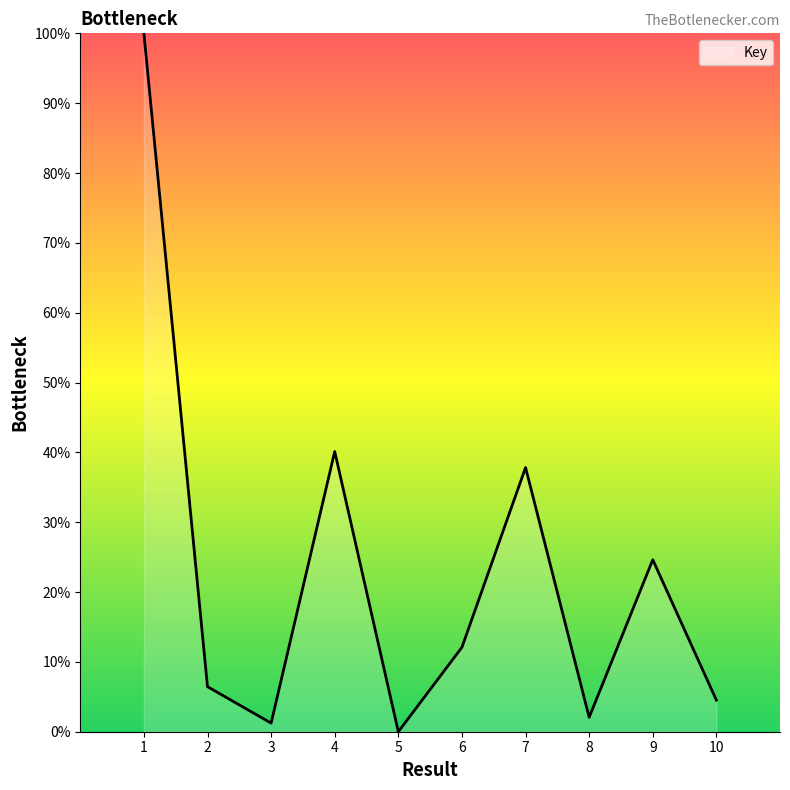

What is the sum of all values?

228.9